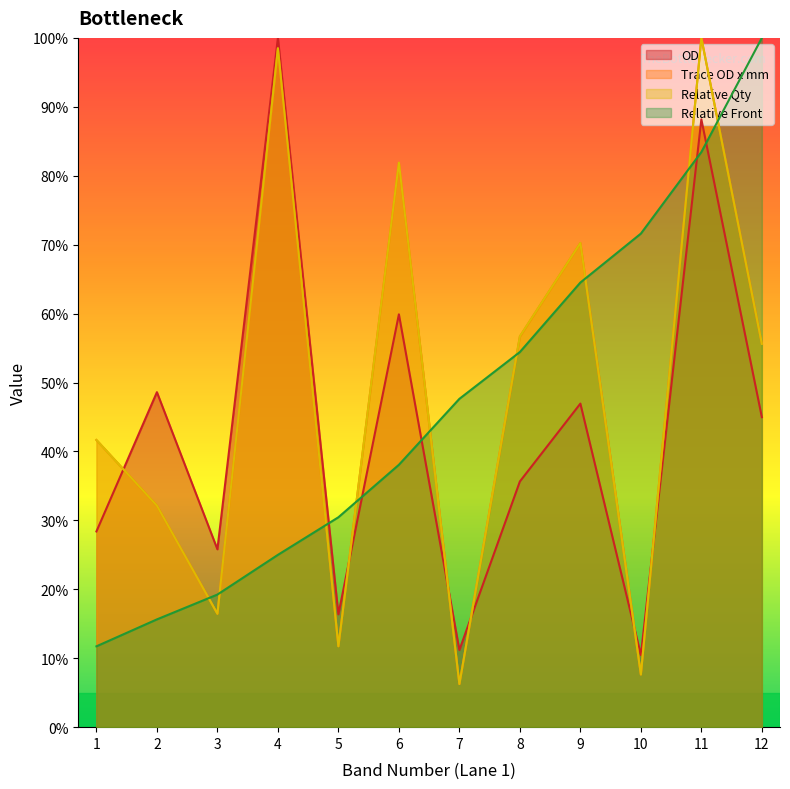

What is the greatest value displayed?

100.0